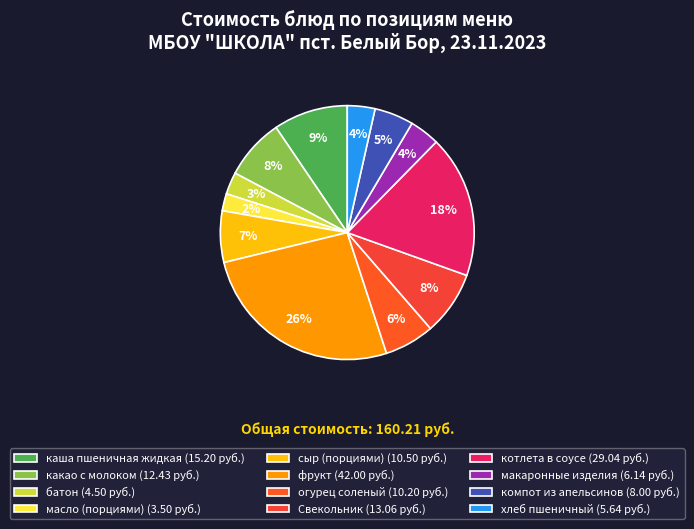

Does сыр (порциями) represent more than half of the total?

No